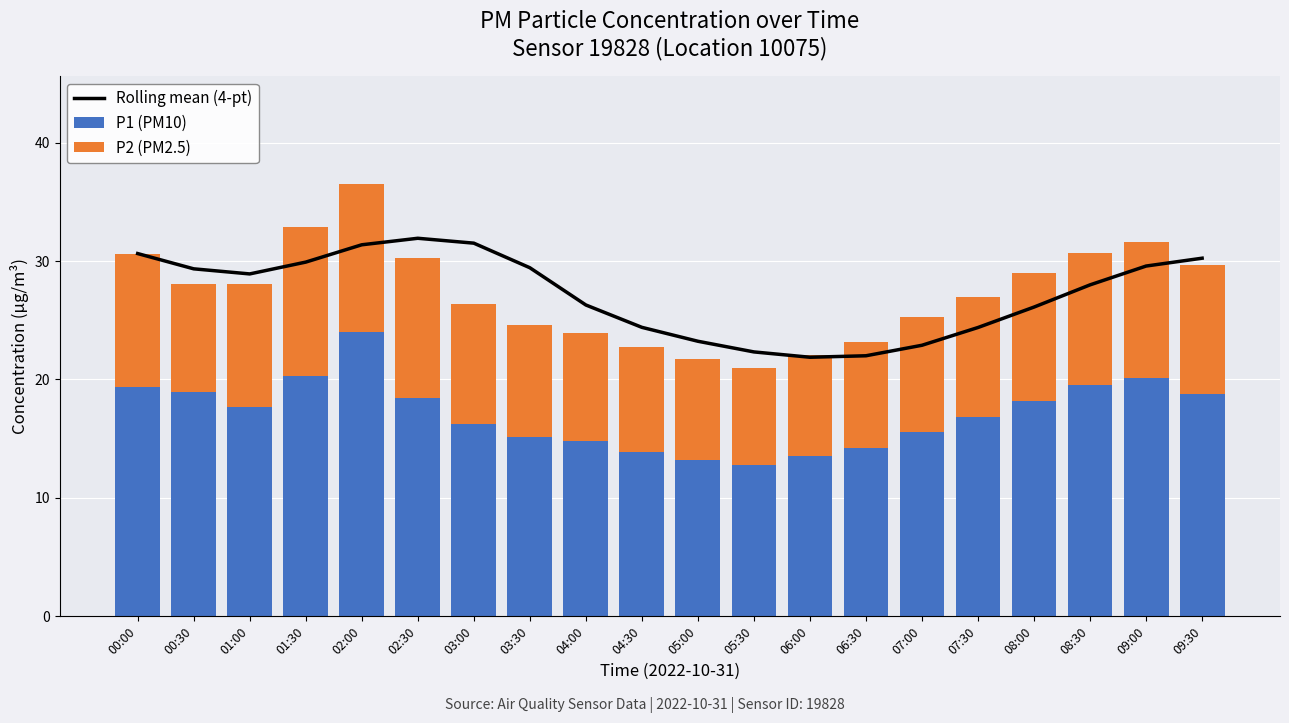

The Rolling mean (4-pt) series shows 23.2 at 05:00. True or false?

True